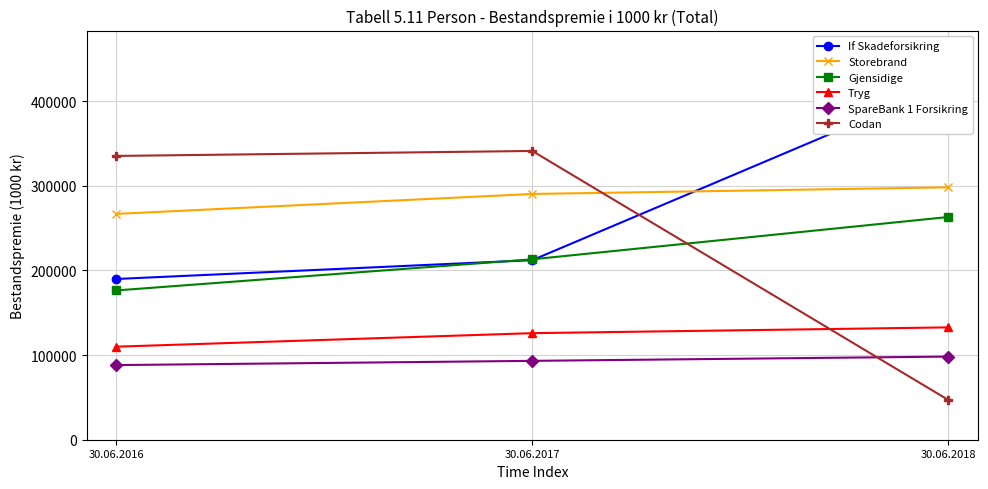

What is the difference between the maximum and minimum values in the Storebrand series?

31388